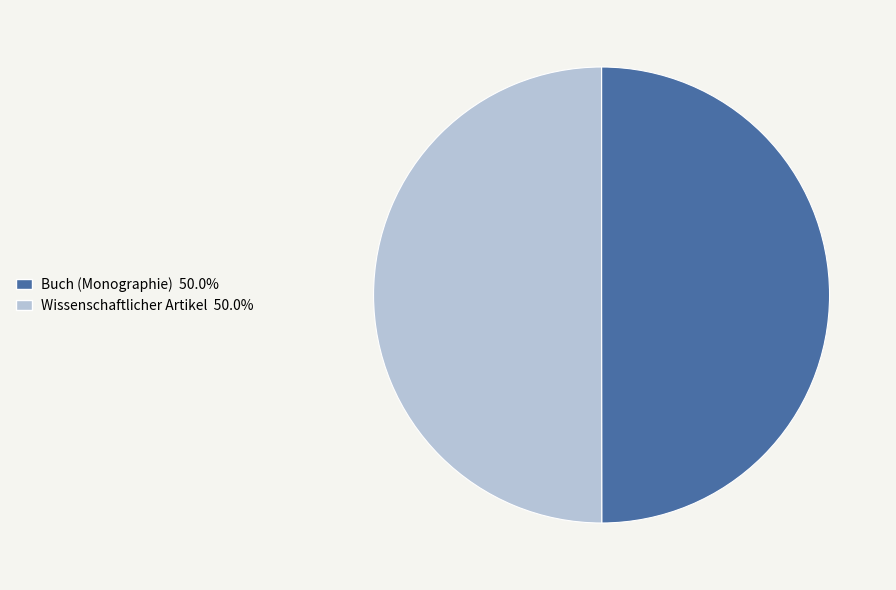

Is the sum of Buch (Monographie) 50.0% and Wissenschaftlicher Artikel 50.0% greater than half?

Yes